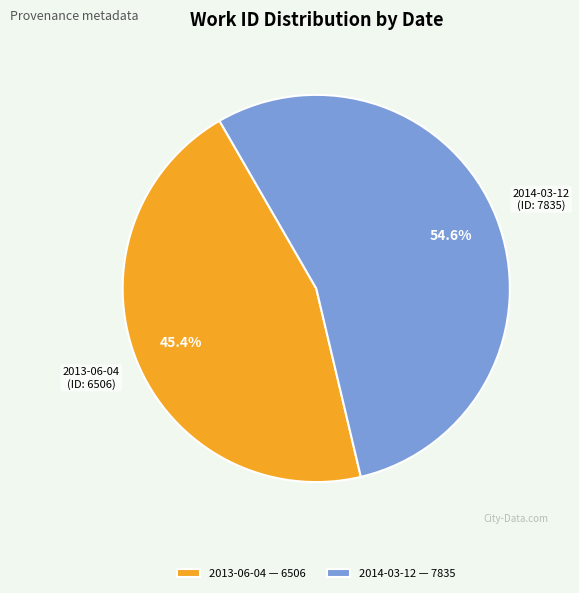

What percentage do 2014-03-12 and 2013-06-04 together represent?

100.0%